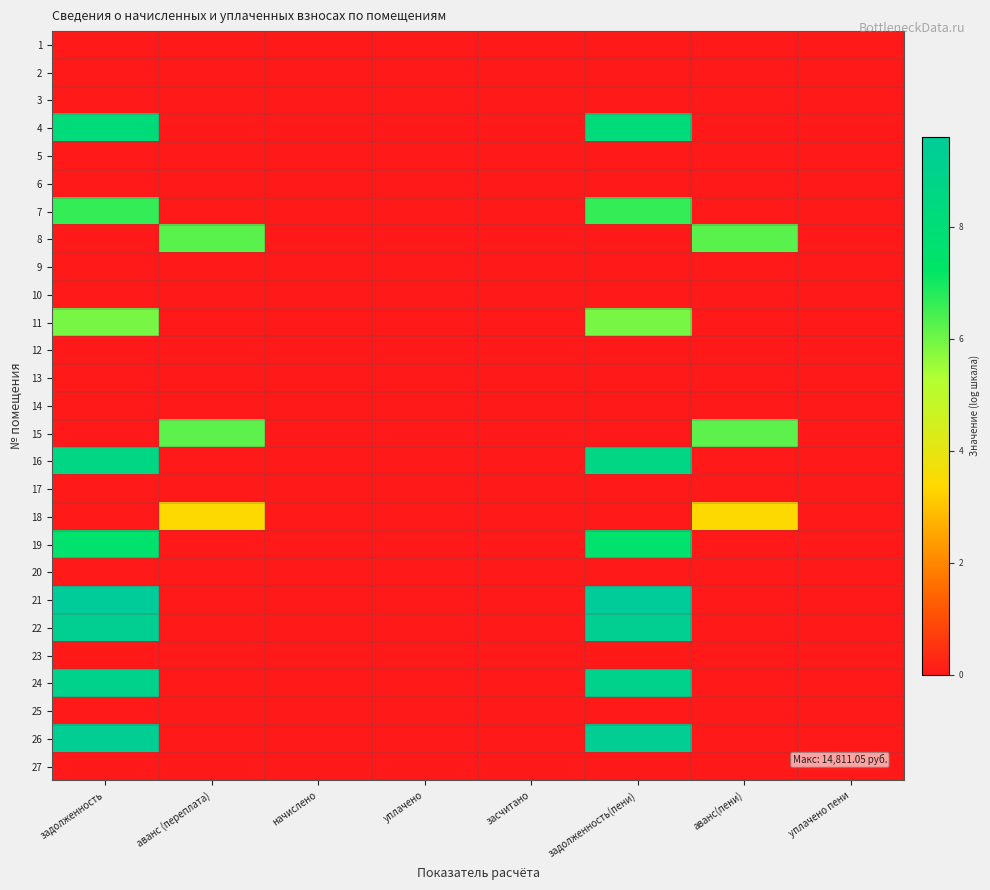

At which category does the chart reach its peak across all series?

задолженность